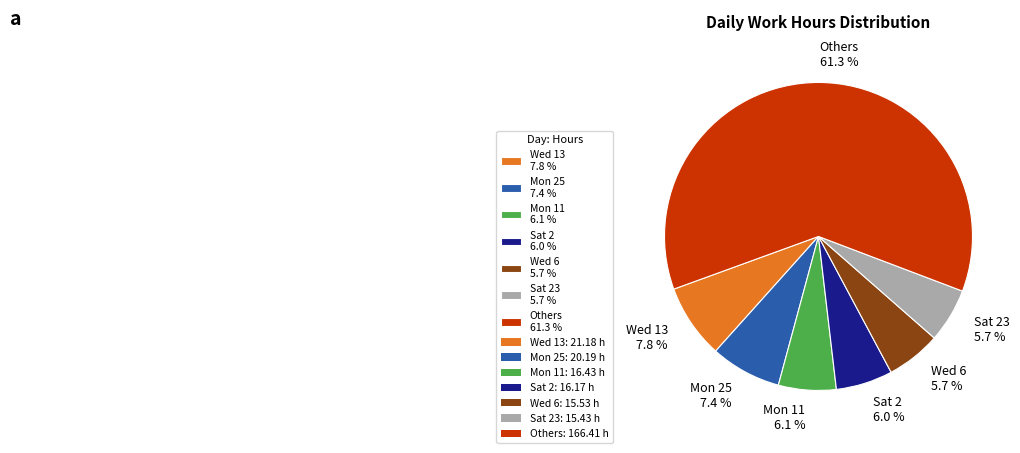

Which has a higher value, Others 61.3 % or Wed 13 7.8 %?

Others 61.3 %